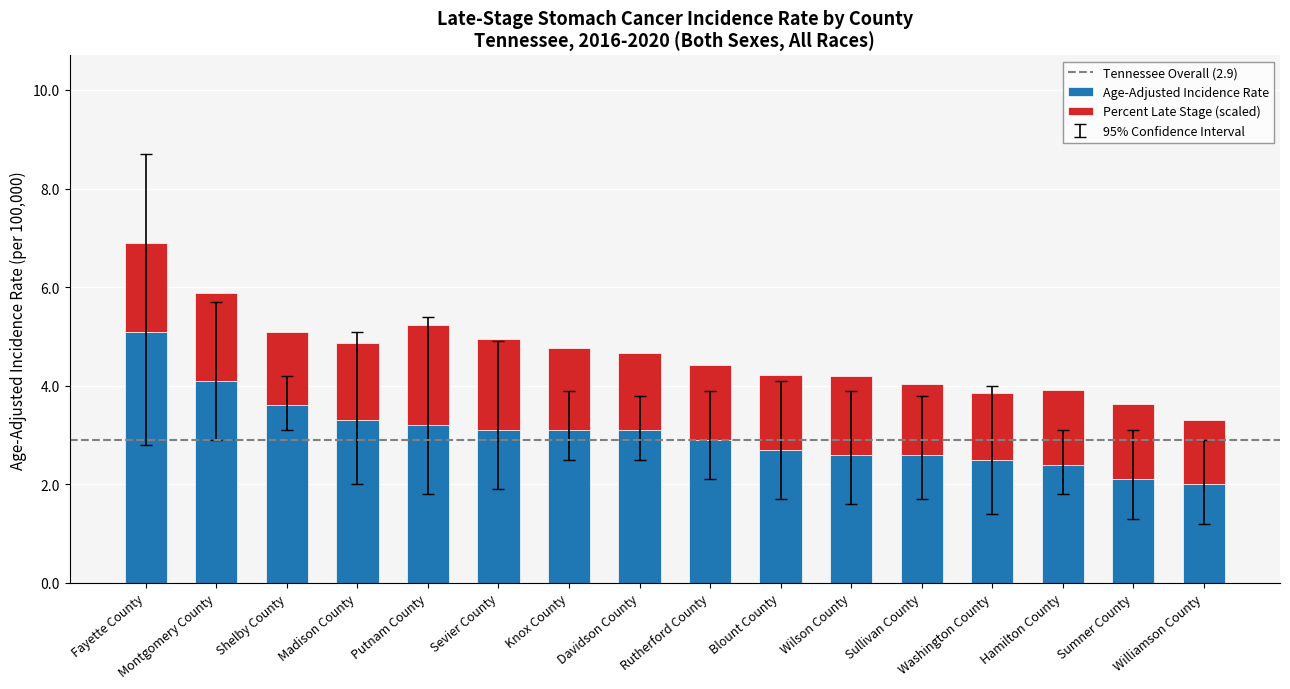

What is the total value across all series at Montgomery County?

5.9